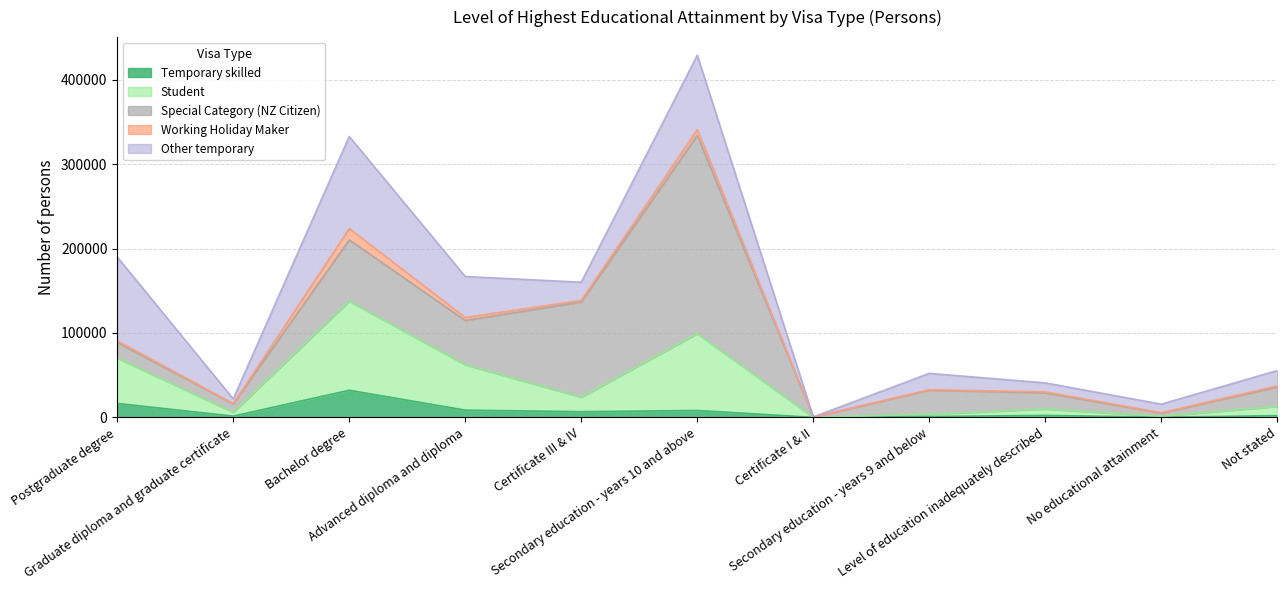

True or false: Special Category (NZ Citizen) and Working Holiday Maker cross at least once.

False